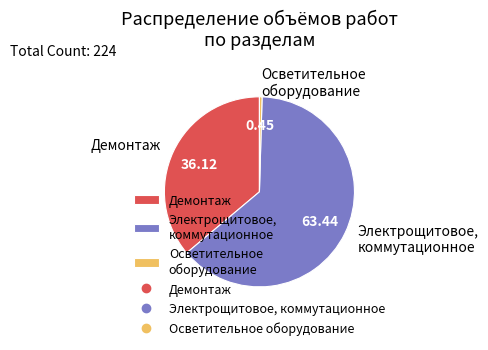

Which category accounts for the majority?

Электрощитовое, коммутационное